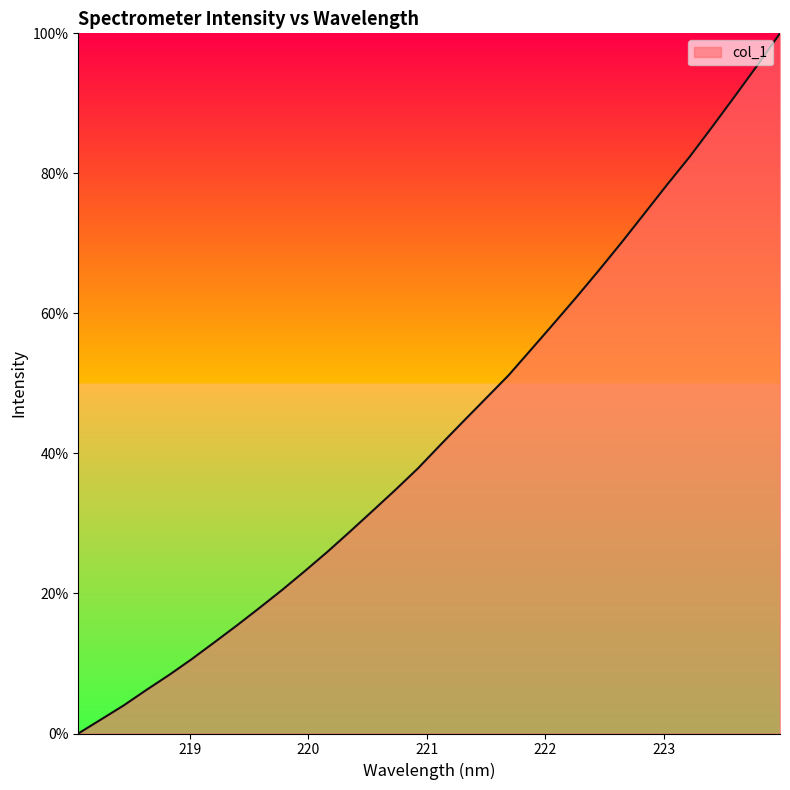

What is the sum of all values?

1385.6